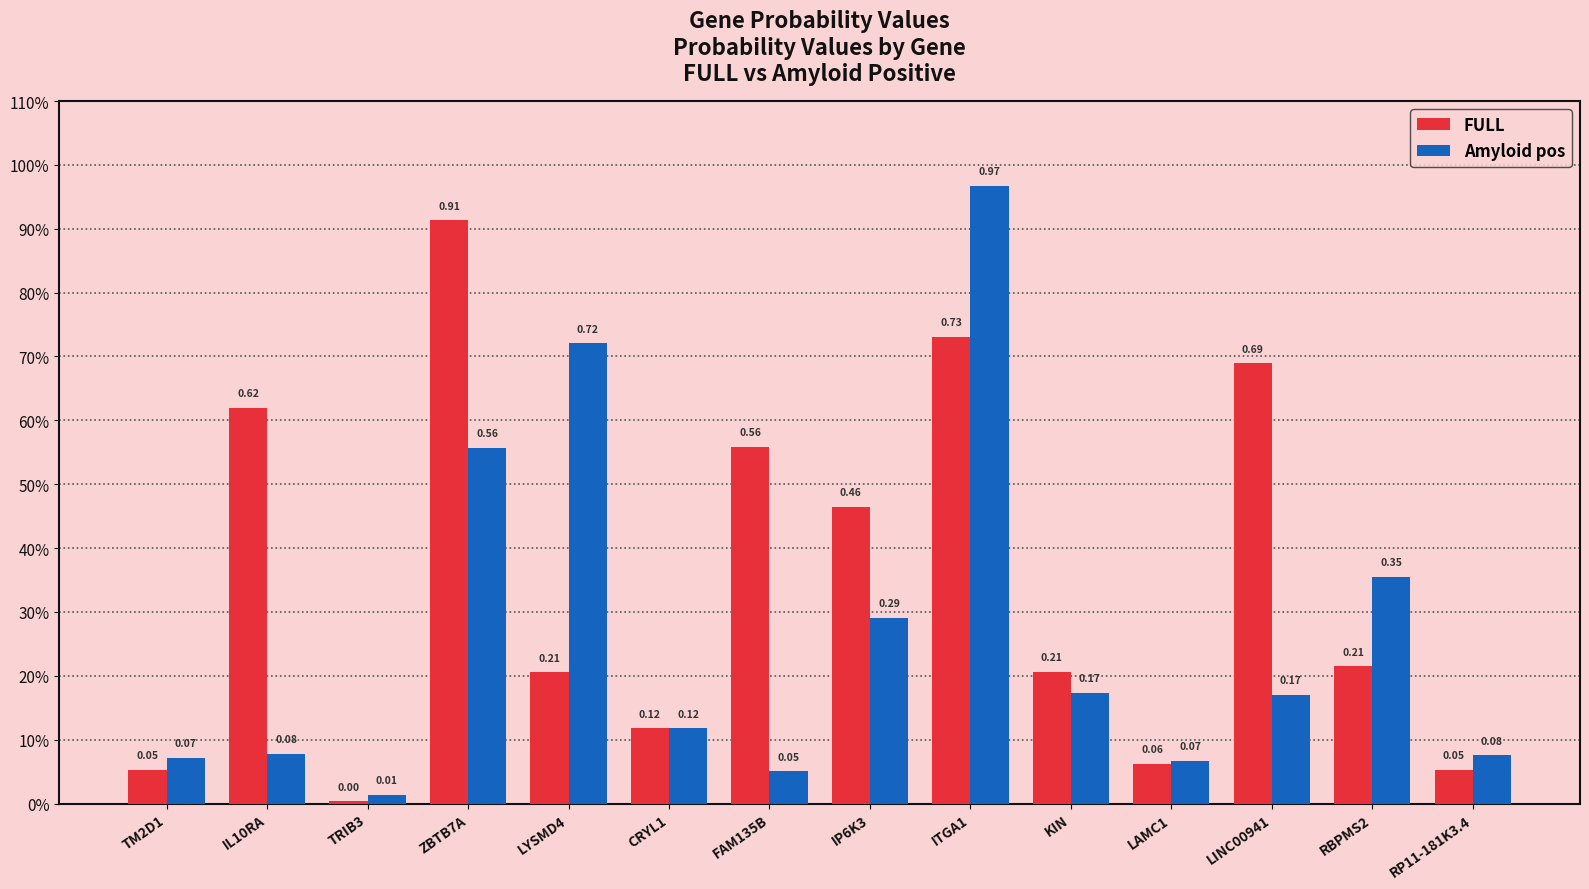

The Amyloid pos series shows 0.2 at LINC00941. True or false?

True